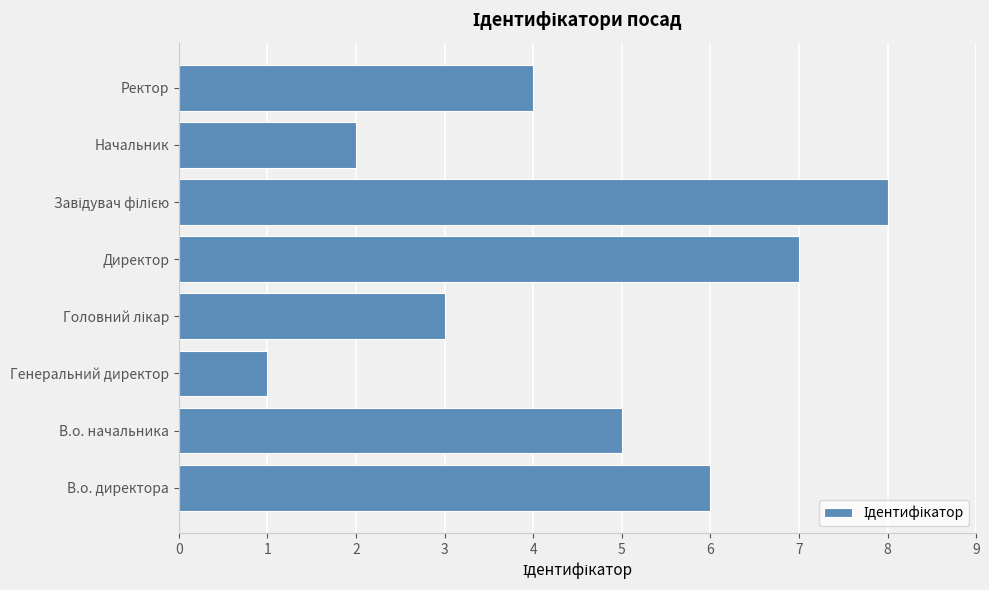

The value at Директор is 7. True or false?

True